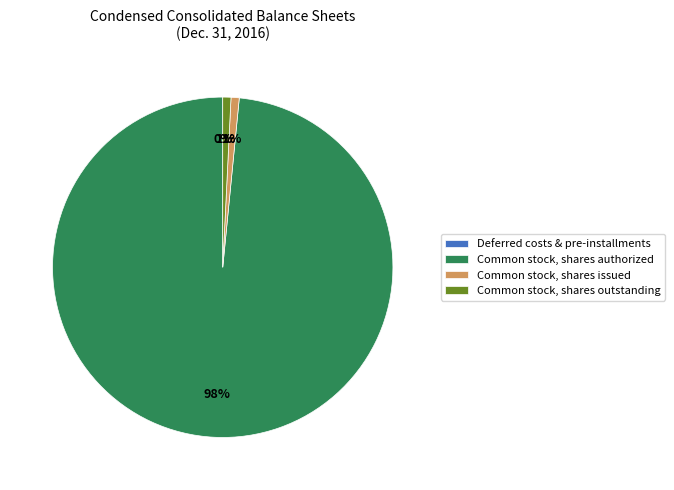

Does Common stock, shares issued account for over 50% of the chart?

No